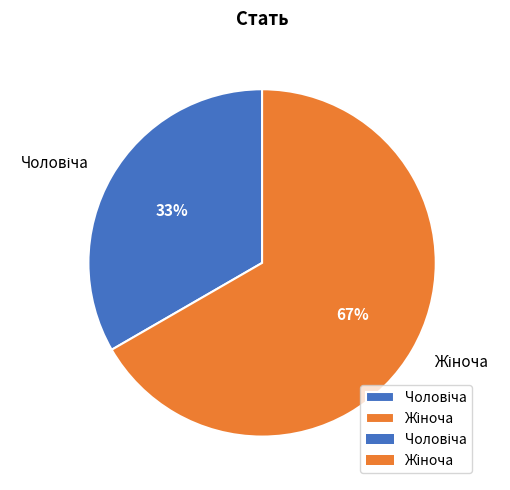

To the nearest percent, what is the average slice percentage?

50%